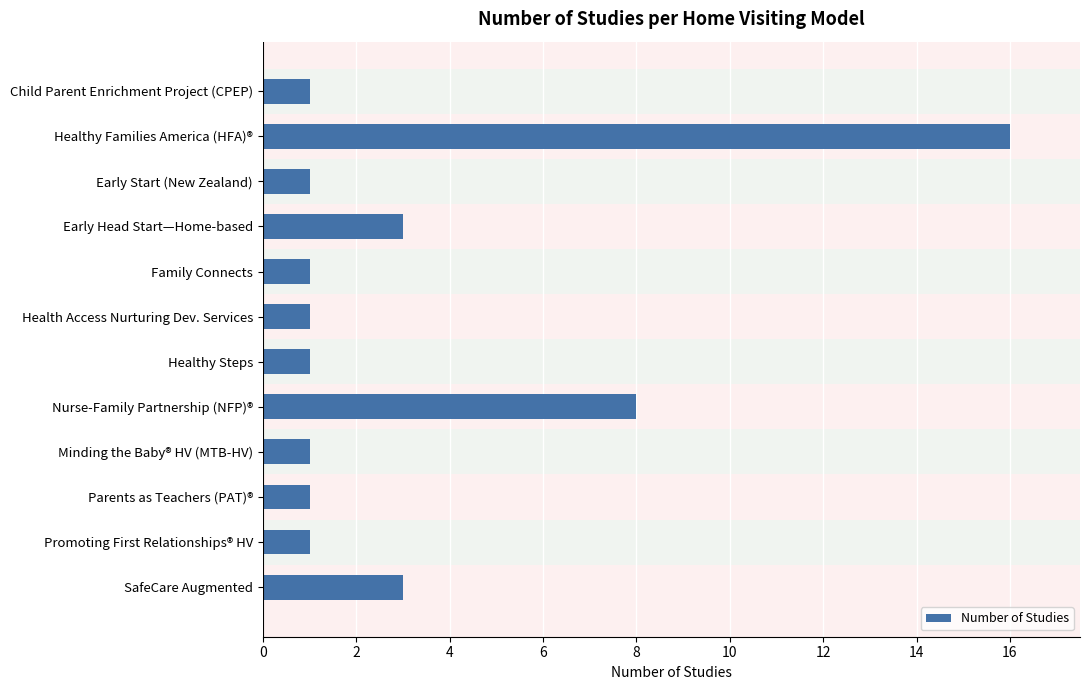

Approximately how many times larger is the value at Minding the Baby® HV (MTB-HV) compared to Child Parent Enrichment Project (CPEP)?

1.0